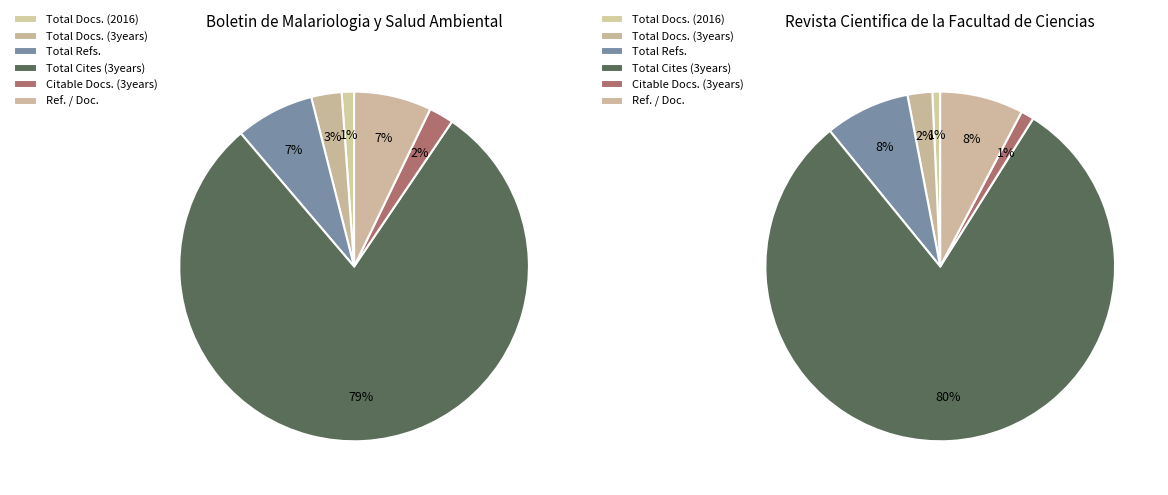

Rank the series by their maximum value, from lowest to highest.

Journal 1 (Boletin de Malariologia), Journal 2 (Revista Cientifica)